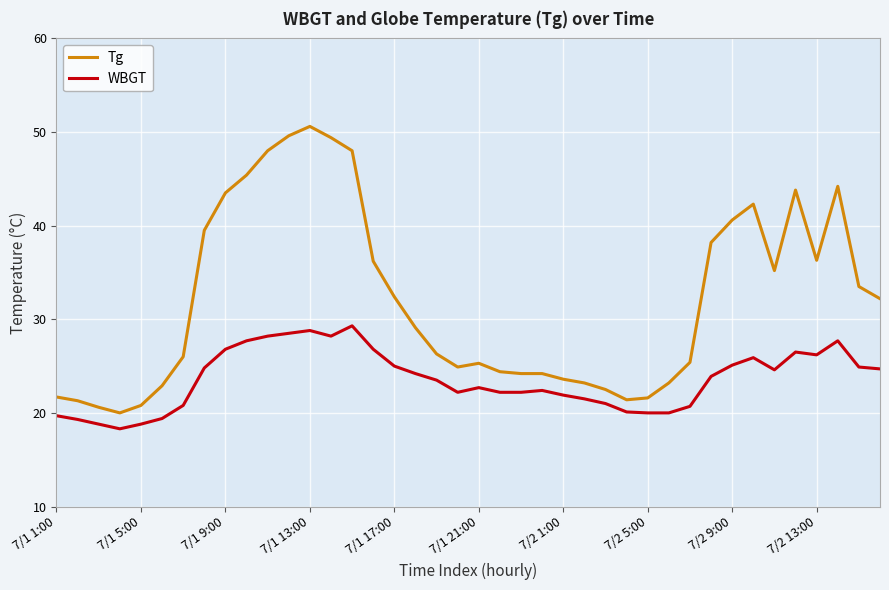

Rank the series by their maximum value, from highest to lowest.

Tg, WBGT